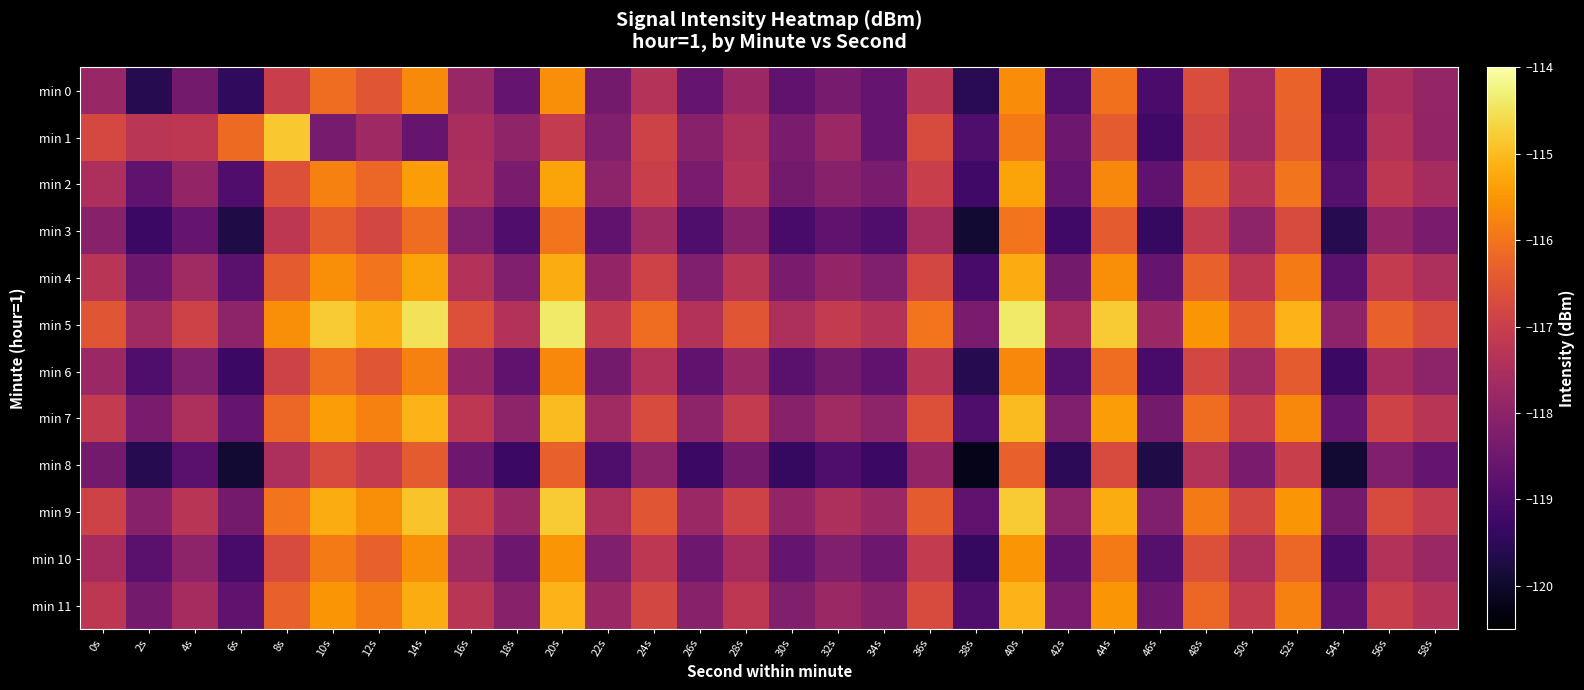

Reading right to left, list all the values displayed in this chart.

min 0: 58s=-117.9	56s=-117.5	54s=-119.2	52s=-116.3	50s=-117.6	48s=-116.7	46s=-119.1	44s=-116.0	42s=-118.9	40s=-115.6	38s=-119.5	36s=-117.3	34s=-118.6	32s=-118.3	30s=-118.7	28s=-117.8	26s=-118.6	24s=-117.4	22s=-118.4	20s=-115.6	18s=-118.6	16s=-117.8	14s=-115.7	12s=-116.5	10s=-116.1	8s=-117.0	6s=-119.4	4s=-118.4	2s=-119.6	0s=-117.8
min 1: 58s=-117.9	56s=-117.4	54s=-119.1	52s=-116.3	50s=-117.7	48s=-116.8	46s=-119.2	44s=-116.4	42s=-118.5	40s=-115.9	38s=-119.0	36s=-116.7	34s=-118.6	32s=-117.8	30s=-118.3	28s=-117.5	26s=-118.1	24s=-116.9	22s=-118.2	20s=-117.1	18s=-118.0	16s=-117.5	14s=-118.6	12s=-117.7	10s=-118.3	8s=-114.8	6s=-116.2	4s=-117.2	2s=-117.3	0s=-116.8
min 2: 58s=-117.6	56s=-117.2	54s=-118.9	52s=-116.0	50s=-117.3	48s=-116.4	46s=-118.7	44s=-115.7	42s=-118.6	40s=-115.3	38s=-119.2	36s=-117.0	34s=-118.3	32s=-118.1	30s=-118.4	28s=-117.4	26s=-118.3	24s=-117.0	22s=-118.0	20s=-115.3	18s=-118.3	16s=-117.5	14s=-115.4	12s=-116.2	10s=-115.8	8s=-116.6	6s=-119.0	4s=-117.9	2s=-118.7	0s=-117.5
min 3: 58s=-118.3	56s=-117.9	54s=-119.6	52s=-116.7	50s=-118.0	48s=-117.1	46s=-119.4	44s=-116.4	42s=-119.2	40s=-116.0	38s=-119.9	36s=-117.6	34s=-119.0	32s=-118.7	30s=-119.1	28s=-118.1	26s=-119.0	24s=-117.7	22s=-118.7	20s=-116.0	18s=-119.0	16s=-118.2	14s=-116.1	12s=-116.8	10s=-116.4	8s=-117.2	6s=-119.7	4s=-118.6	2s=-119.3	0s=-118.1
min 4: 58s=-117.5	56s=-117.1	54s=-118.8	52s=-115.9	50s=-117.2	48s=-116.3	46s=-118.6	44s=-115.6	42s=-118.4	40s=-115.2	38s=-119.1	36s=-116.8	34s=-118.2	32s=-117.9	30s=-118.3	28s=-117.3	26s=-118.2	24s=-116.9	22s=-117.9	20s=-115.2	18s=-118.2	16s=-117.4	14s=-115.3	12s=-116.0	10s=-115.6	8s=-116.4	6s=-118.8	4s=-117.7	2s=-118.5	0s=-117.3
min 5: 58s=-116.7	56s=-116.3	54s=-118.0	52s=-115.1	50s=-116.4	48s=-115.5	46s=-117.8	44s=-114.8	42s=-117.6	40s=-114.4	38s=-118.3	36s=-116.0	34s=-117.4	32s=-117.1	30s=-117.5	28s=-116.5	26s=-117.4	24s=-116.1	22s=-117.1	20s=-114.4	18s=-117.4	16s=-116.6	14s=-114.5	12s=-115.2	10s=-114.8	8s=-115.6	6s=-118.0	4s=-116.9	2s=-117.7	0s=-116.5
min 6: 58s=-118.0	56s=-117.6	54s=-119.3	52s=-116.4	50s=-117.7	48s=-116.8	46s=-119.1	44s=-116.1	42s=-118.9	40s=-115.7	38s=-119.6	36s=-117.3	34s=-118.7	32s=-118.4	30s=-118.8	28s=-117.8	26s=-118.7	24s=-117.4	22s=-118.4	20s=-115.7	18s=-118.7	16s=-117.9	14s=-115.8	12s=-116.5	10s=-116.1	8s=-116.9	6s=-119.3	4s=-118.2	2s=-119.0	0s=-117.8
min 7: 58s=-117.3	56s=-116.9	54s=-118.6	52s=-115.7	50s=-117.0	48s=-116.1	46s=-118.4	44s=-115.4	42s=-118.2	40s=-115.0	38s=-119.0	36s=-116.6	34s=-118.0	32s=-117.7	30s=-118.1	28s=-117.1	26s=-118.0	24s=-116.7	22s=-117.7	20s=-115.0	18s=-118.0	16s=-117.2	14s=-115.1	12s=-115.8	10s=-115.4	8s=-116.2	6s=-118.6	4s=-117.5	2s=-118.3	0s=-117.1
min 8: 58s=-118.6	56s=-118.2	54s=-119.9	52s=-117.0	50s=-118.3	48s=-117.4	46s=-119.7	44s=-116.7	42s=-119.5	40s=-116.3	38s=-120.2	36s=-117.9	34s=-119.3	32s=-119.0	30s=-119.4	28s=-118.4	26s=-119.3	24s=-118.0	22s=-119.0	20s=-116.3	18s=-119.3	16s=-118.5	14s=-116.4	12s=-117.1	10s=-116.7	8s=-117.5	6s=-119.9	4s=-118.8	2s=-119.6	0s=-118.4
min 9: 58s=-117.1	56s=-116.7	54s=-118.4	52s=-115.5	50s=-116.8	48s=-115.9	46s=-118.2	44s=-115.2	42s=-118.0	40s=-114.8	38s=-118.7	36s=-116.4	34s=-117.8	32s=-117.5	30s=-117.9	28s=-116.9	26s=-117.8	24s=-116.5	22s=-117.5	20s=-114.8	18s=-117.8	16s=-117.0	14s=-114.9	12s=-115.6	10s=-115.2	8s=-116.0	6s=-118.4	4s=-117.3	2s=-118.1	0s=-116.9
min 10: 58s=-117.8	56s=-117.4	54s=-119.1	52s=-116.2	50s=-117.5	48s=-116.6	46s=-118.9	44s=-115.9	42s=-118.7	40s=-115.5	38s=-119.4	36s=-117.1	34s=-118.5	32s=-118.2	30s=-118.6	28s=-117.6	26s=-118.5	24s=-117.2	22s=-118.2	20s=-115.5	18s=-118.5	16s=-117.7	14s=-115.6	12s=-116.3	10s=-115.9	8s=-116.7	6s=-119.1	4s=-118.0	2s=-118.8	0s=-117.6
min 11: 58s=-117.4	56s=-117.0	54s=-118.7	52s=-115.8	50s=-117.1	48s=-116.2	46s=-118.5	44s=-115.5	42s=-118.3	40s=-115.1	38s=-119.0	36s=-116.7	34s=-118.1	32s=-117.8	30s=-118.2	28s=-117.2	26s=-118.1	24s=-116.8	22s=-117.8	20s=-115.1	18s=-118.1	16s=-117.3	14s=-115.2	12s=-115.9	10s=-115.5	8s=-116.3	6s=-118.7	4s=-117.6	2s=-118.4	0s=-117.2